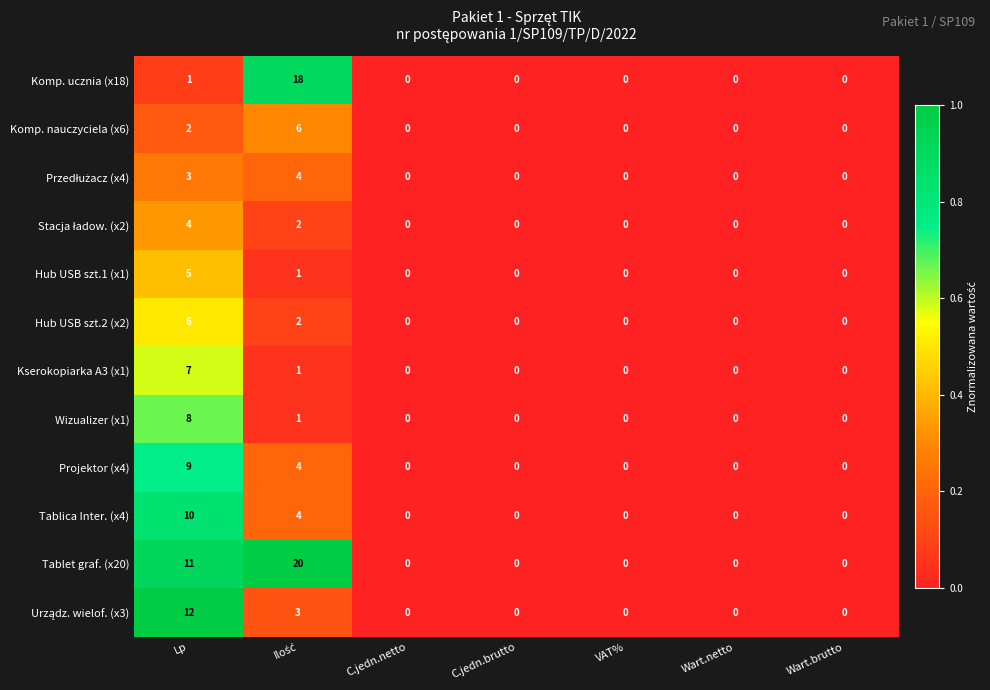

The value of Wizualizer (x1) at C.jedn.brutto is -5. True or false?

False